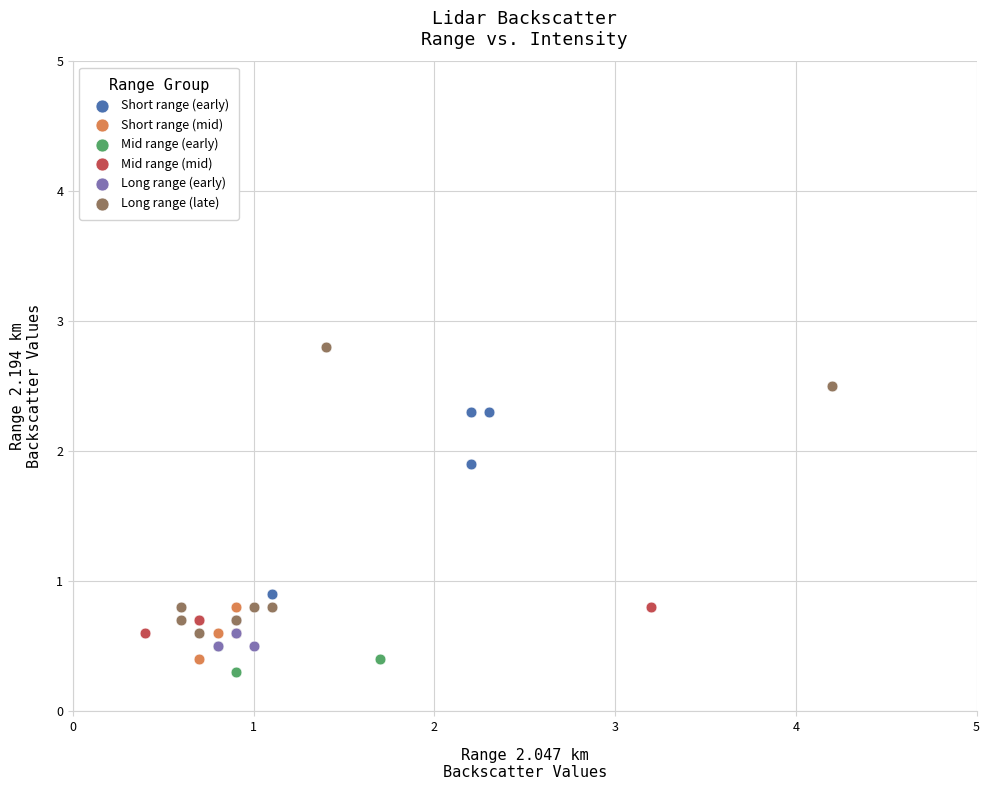

Which series reaches the minimum Y coordinate?

Mid range (early)